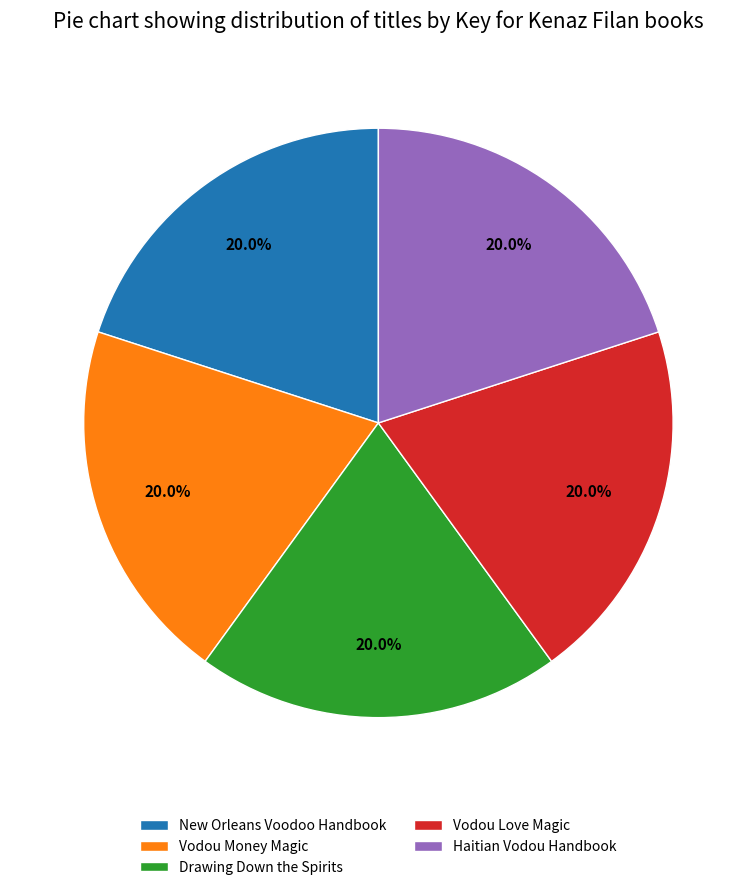

The Haitian Vodou Handbook slice represents 20% of the pie. True or false?

True